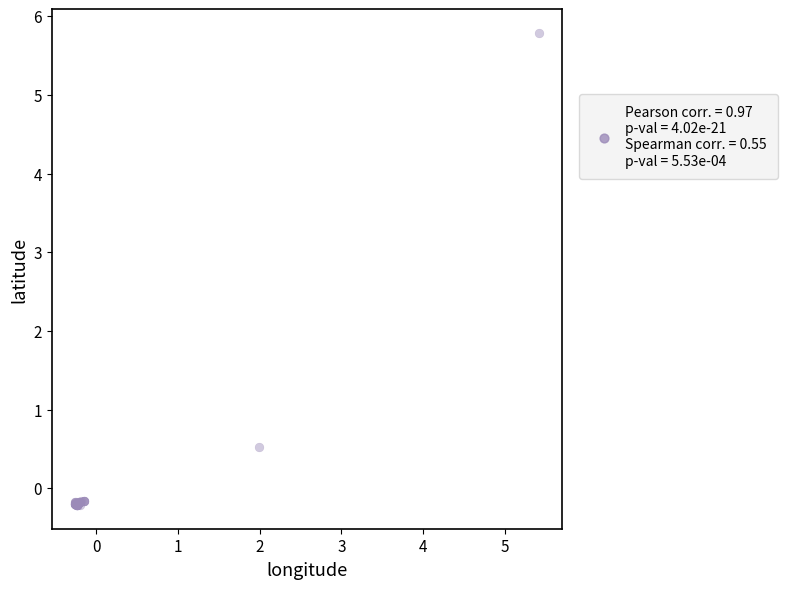

What Y value in the scatter plot is closest to 2?

0.5